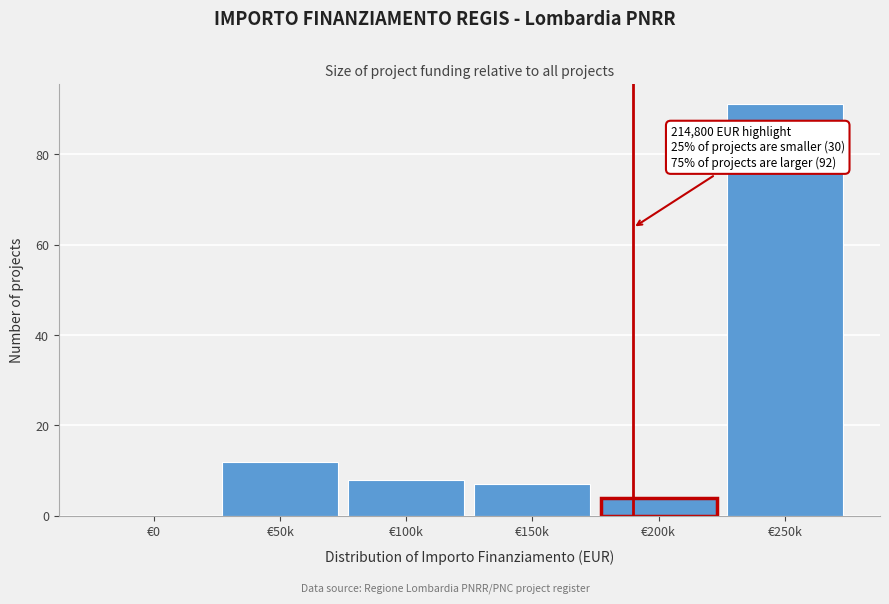

Reading right to left, list all the values displayed in this chart.

€250k=91	€200k=4	€150k=7	€100k=8	€50k=12	€0=0